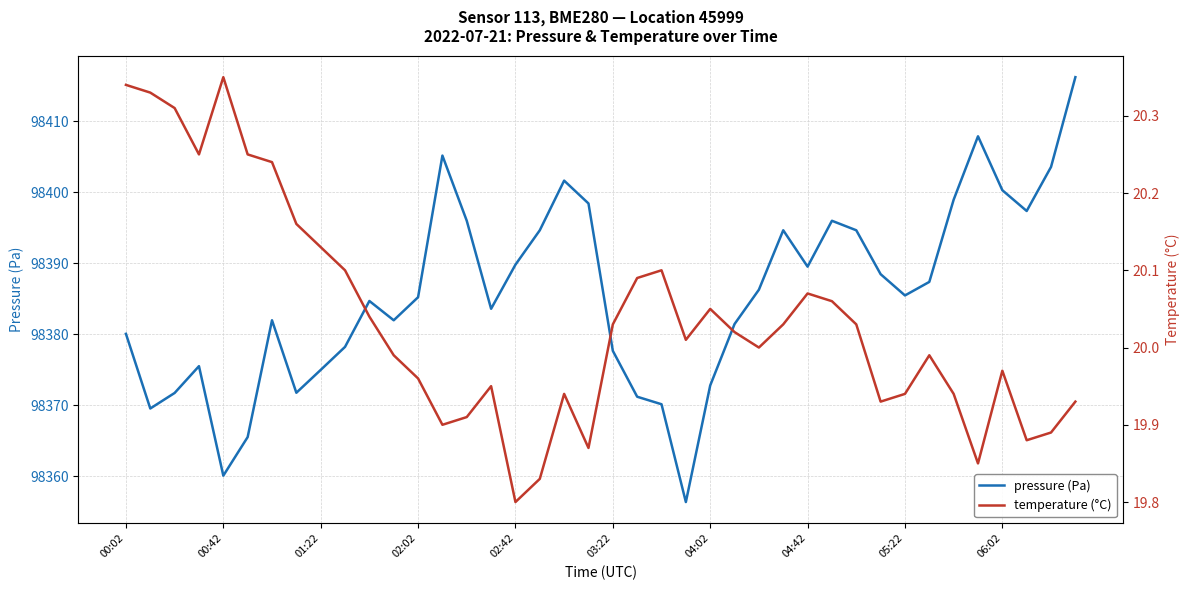

What is the minimum value for pressure (Pa)?

98356.3